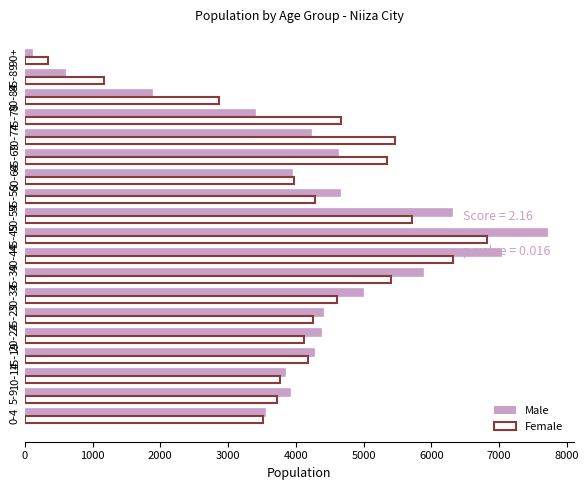

What is the difference between the maximum and minimum values in the Female series?

6489